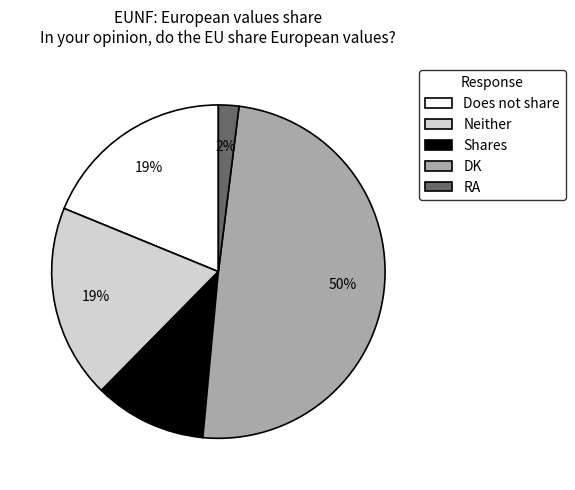

Count the number of slices in the pie.

5